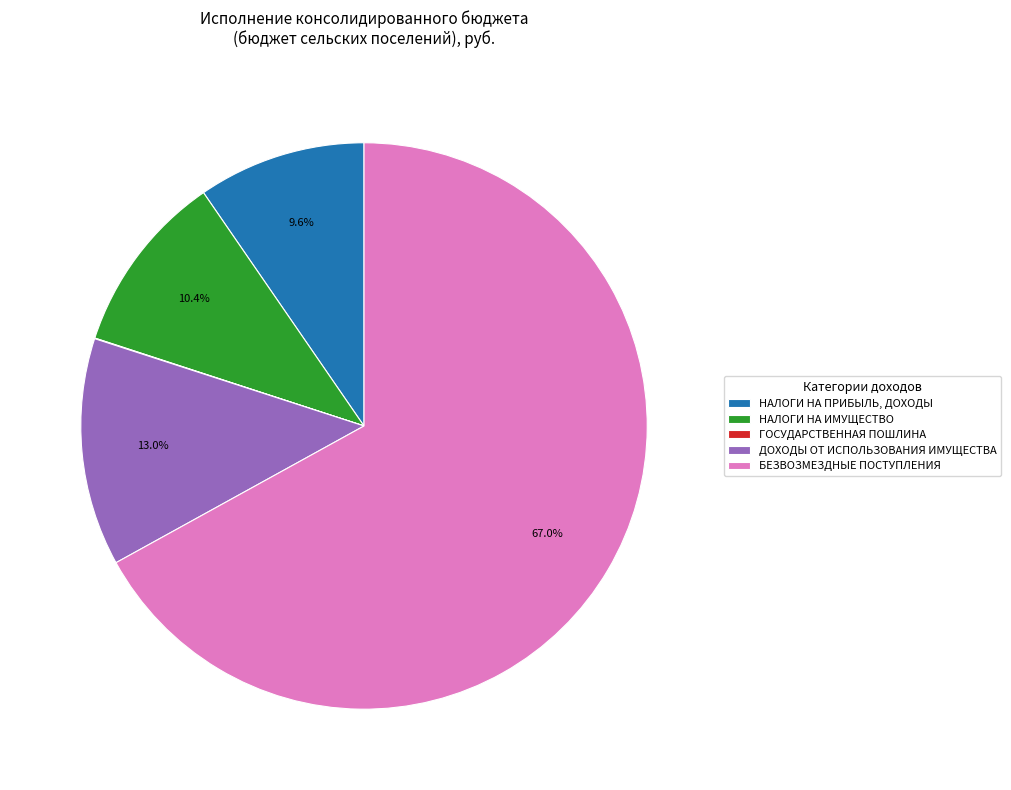

Which has a higher value, БЕЗВОЗМЕЗДНЫЕ ПОСТУПЛЕНИЯ or НАЛОГИ НА ИМУЩЕСТВО?

БЕЗВОЗМЕЗДНЫЕ ПОСТУПЛЕНИЯ